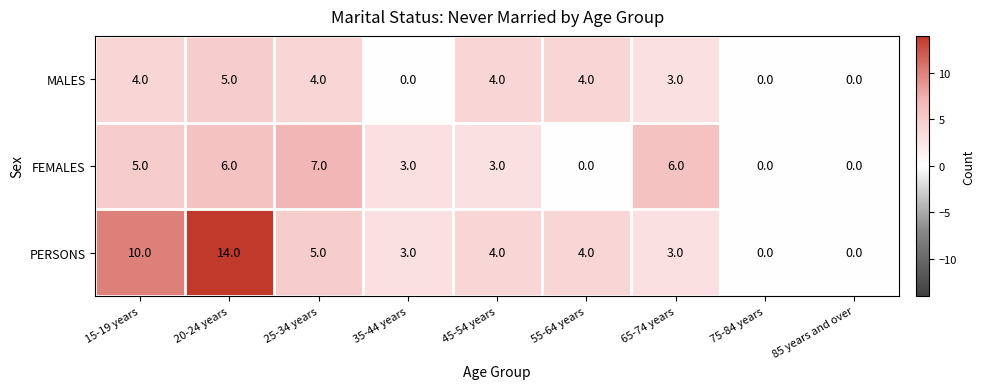

How many values in the MALES series are below 4?

4